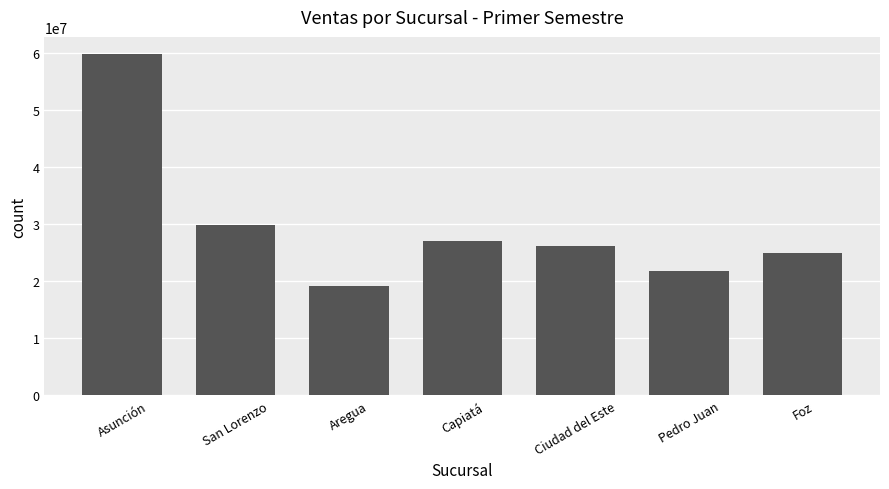

What is the ratio of the value at Pedro Juan to the value at Capiatá?

0.8